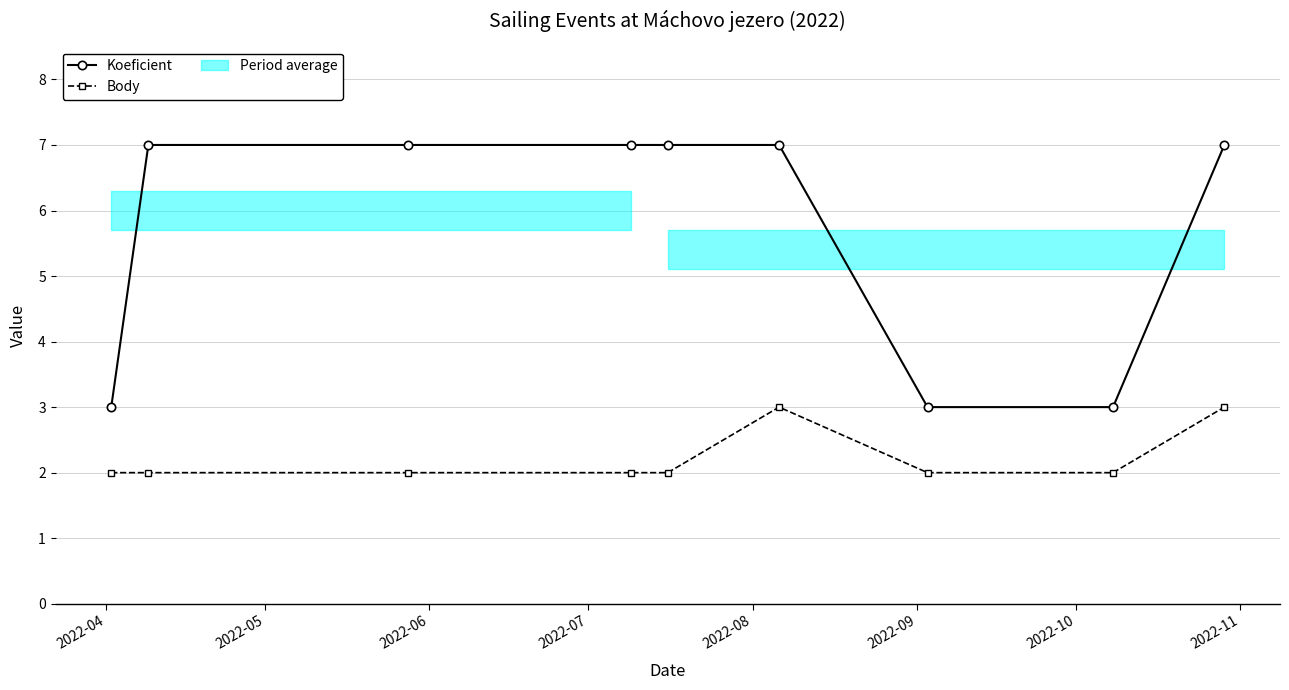

At how many categories does at least one series exceed 2?

9